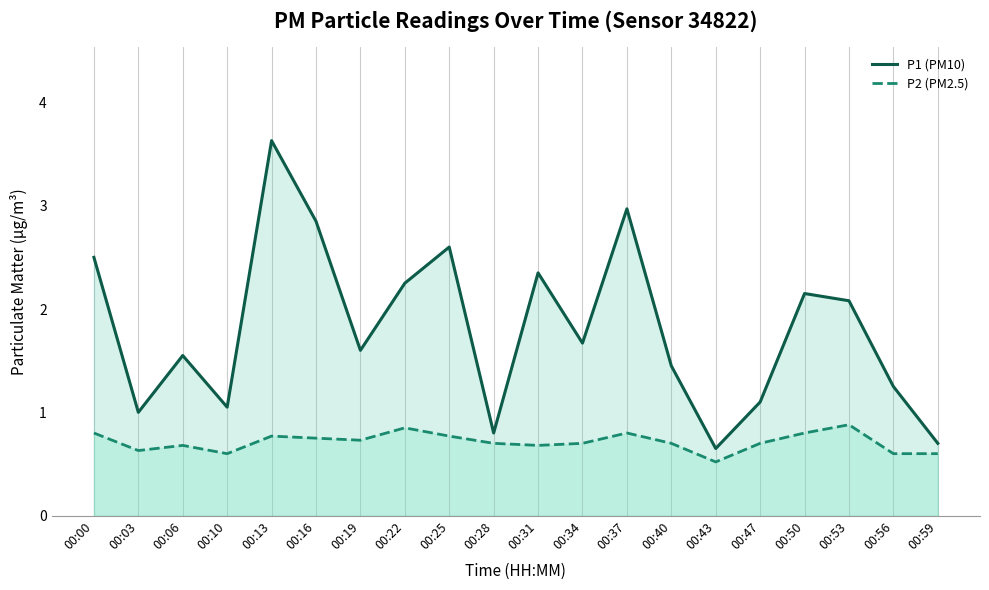

True or false: P1 (PM10) has a value of 0.8 at 00:28.

True